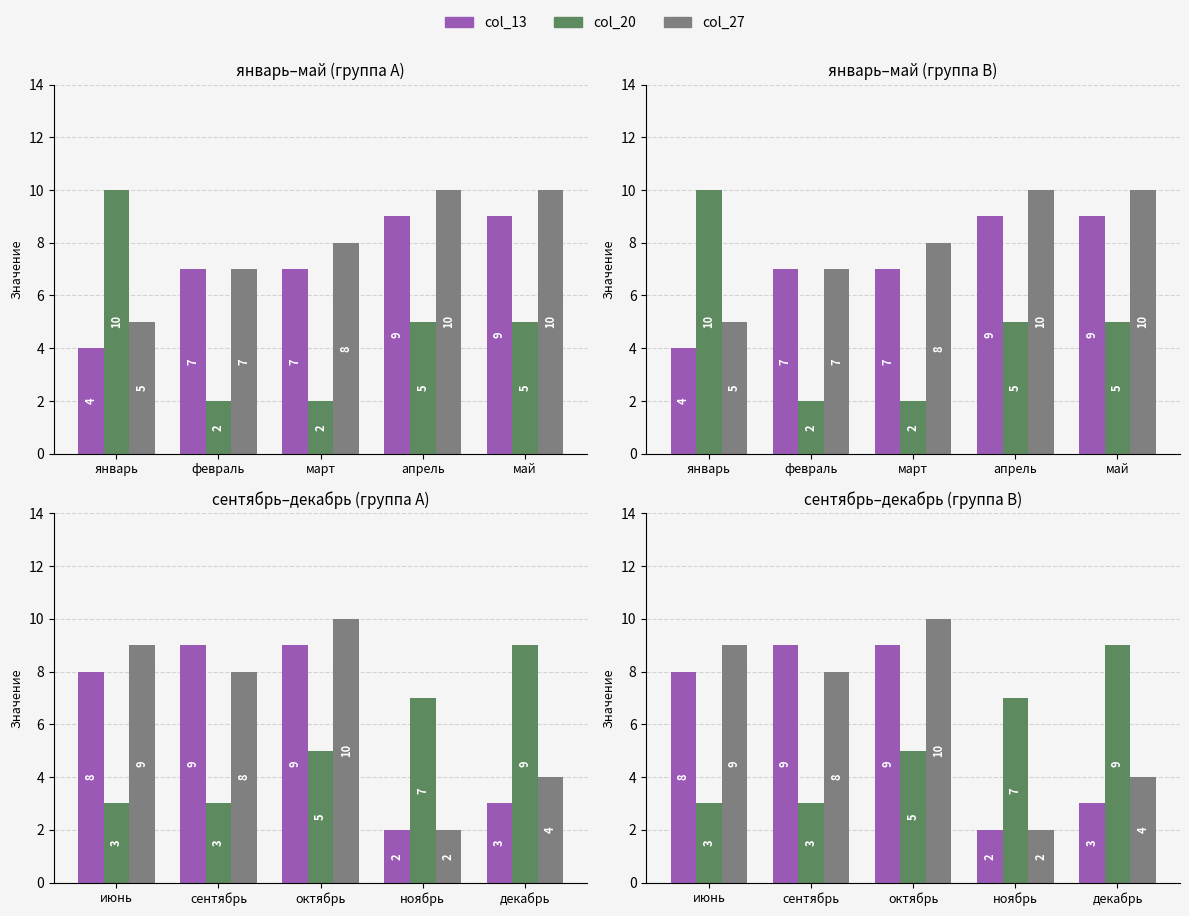

What are all the series names shown in the legend?

col_13, col_20, col_27